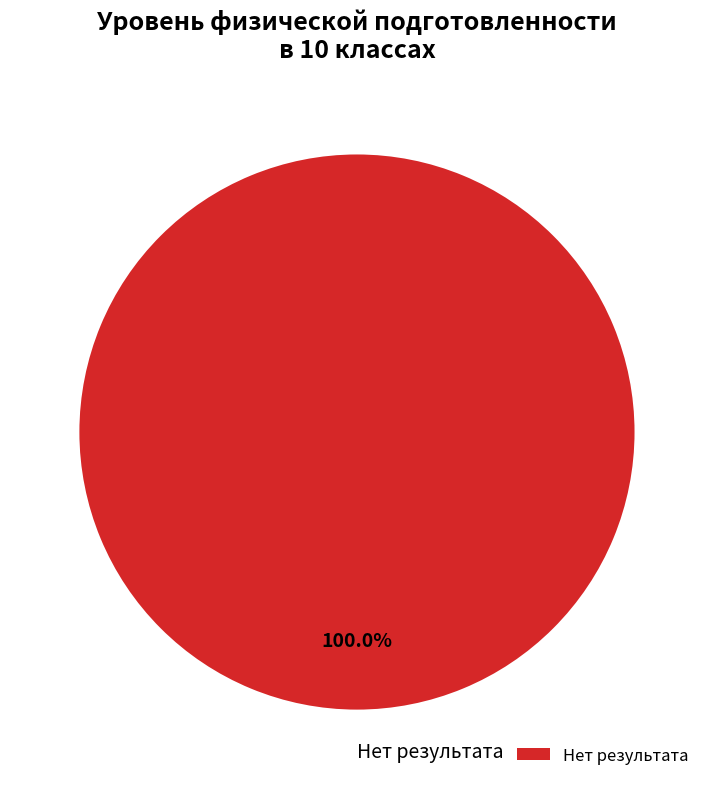

Is Нет результата the majority of the pie?

Yes